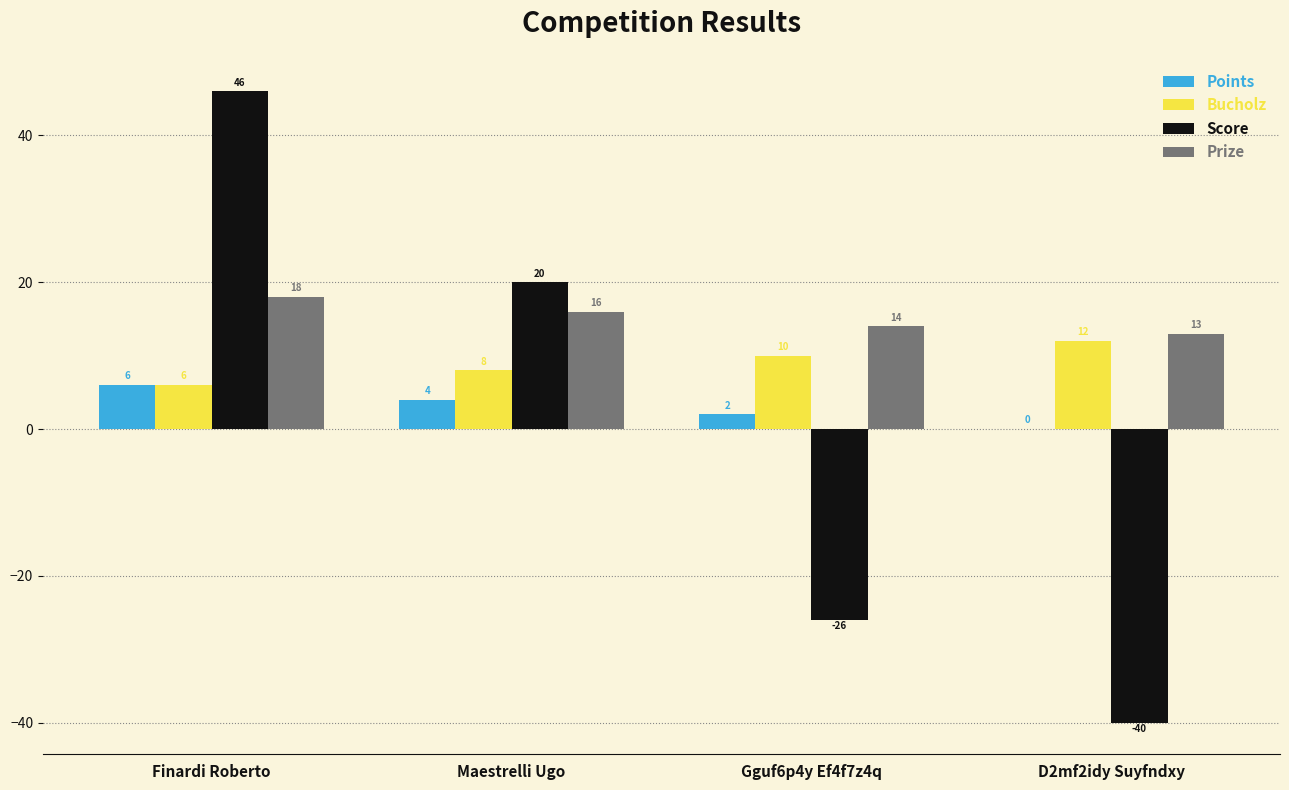

Between Finardi Roberto and Gguf6p4y Ef4f7z4q, which series saw the biggest shift?

Score